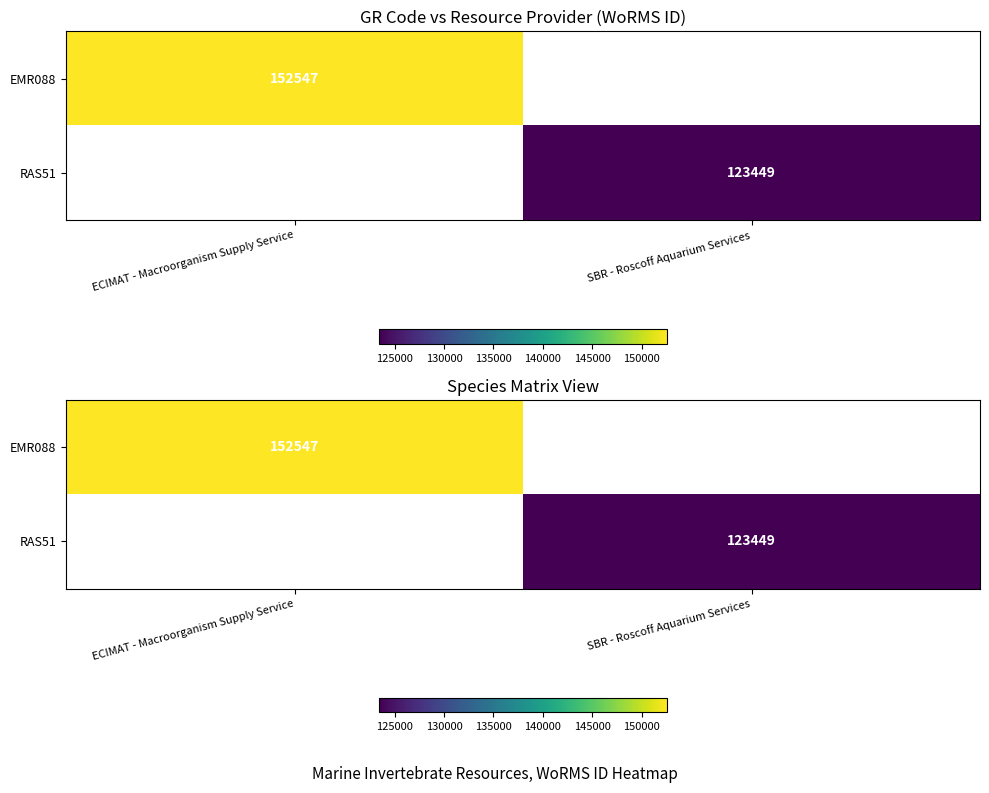

What is the minimum value shown in the chart?

123449.0